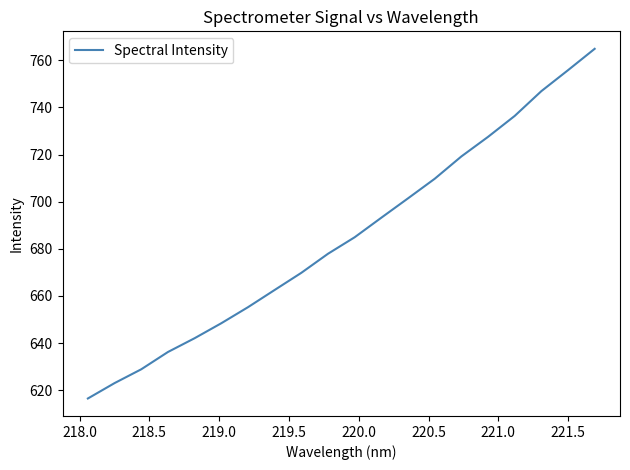

What is the difference between the maximum and minimum values?

148.5